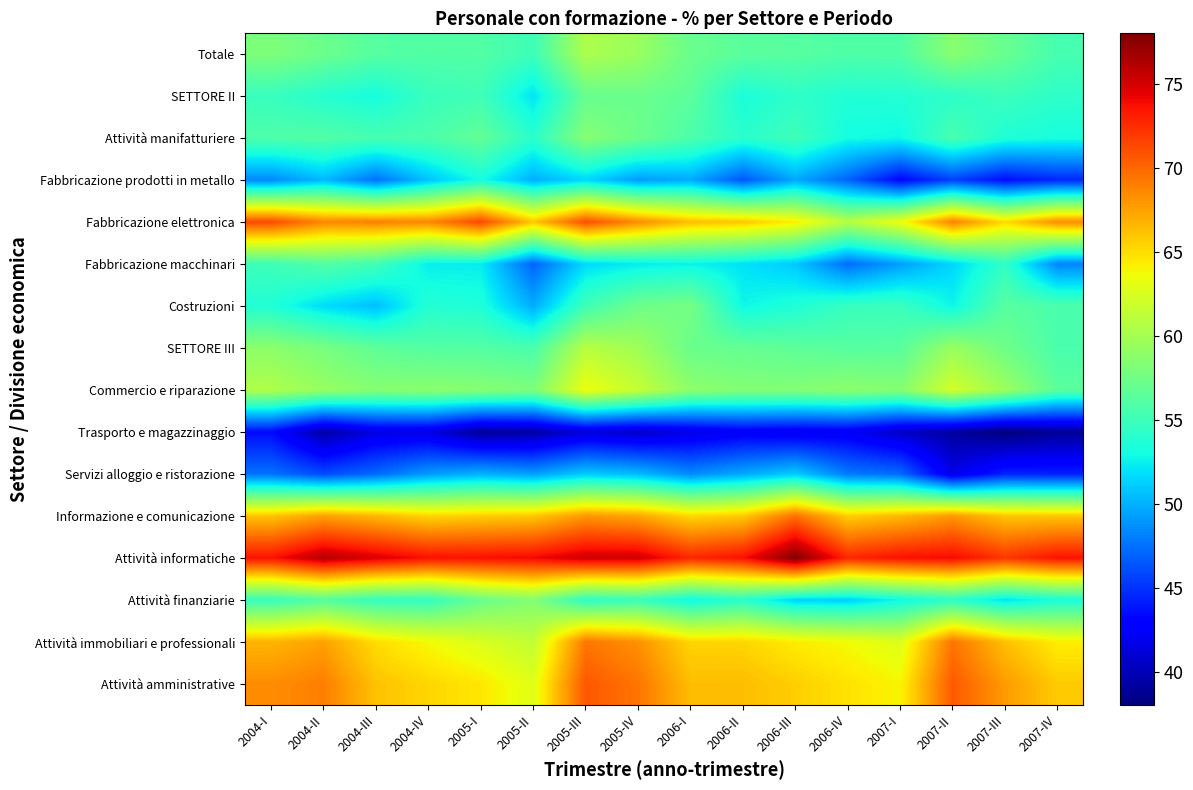

Reading left to right, extract all data points from this chart.

Totale: 2004-I=58.2	2004-II=57.2	2004-III=56.2	2004-IV=56.0	2005-I=56.0	2005-II=55.0	2005-III=60.4	2005-IV=59.4	2006-I=57.1	2006-II=56.4	2006-III=56.3	2006-IV=55.8	2007-I=55.9	2007-II=58.6	2007-III=57.0	2007-IV=55.5
SETTORE II: 2004-I=54.7	2004-II=53.9	2004-III=53.2	2004-IV=54.8	2005-I=55.1	2005-II=52.0	2005-III=57.0	2005-IV=57.2	2006-I=56.5	2006-II=53.3	2006-III=54.2	2006-IV=53.6	2007-I=53.7	2007-II=54.2	2007-III=54.9	2007-IV=54.2
Attività manifatturiere: 2004-I=55.8	2004-II=56.0	2004-III=55.4	2004-IV=55.6	2005-I=56.8	2005-II=54.0	2005-III=58.5	2005-IV=57.2	2006-I=55.7	2006-II=54.0	2006-III=55.1	2006-IV=53.0	2007-I=52.8	2007-II=55.5	2007-III=53.6	2007-IV=53.2
Fabbricazione prodotti in metallo: 2004-I=48.5	2004-II=50.3	2004-III=47.5	2004-IV=50.7	2005-I=53.1	2005-II=50.0	2005-III=51.5	2005-IV=49.2	2006-I=49.7	2006-II=46.5	2006-III=49.7	2006-IV=46.9	2007-I=43.2	2007-II=45.6	2007-III=43.5	2007-IV=44.6
Fabbricazione elettronica: 2004-I=71.2	2004-II=68.7	2004-III=68.9	2004-IV=68.6	2005-I=71.3	2005-II=65.9	2005-III=71.0	2005-IV=68.4	2006-I=66.3	2006-II=65.8	2006-III=64.3	2006-IV=60.8	2007-I=63.5	2007-II=68.9	2007-III=65.1	2007-IV=68.3
Fabbricazione macchinari: 2004-I=55.0	2004-II=56.0	2004-III=55.2	2004-IV=52.4	2005-I=52.3	2005-II=46.9	2005-III=51.6	2005-IV=52.3	2006-I=52.6	2006-II=51.9	2006-III=50.9	2006-IV=47.3	2007-I=49.3	2007-II=51.5	2007-III=54.4	2007-IV=48.3
Costruzioni: 2004-I=53.6	2004-II=51.7	2004-III=50.6	2004-IV=53.8	2005-I=53.5	2005-II=49.8	2005-III=55.1	2005-IV=57.3	2006-I=57.7	2006-II=52.8	2006-III=53.5	2006-IV=54.7	2007-I=54.8	2007-II=52.7	2007-III=56.3	2007-IV=55.6
SETTORE III: 2004-I=58.8	2004-II=57.8	2004-III=56.6	2004-IV=56.1	2005-I=56.0	2005-II=55.6	2005-III=60.9	2005-IV=59.8	2006-I=57.2	2006-II=56.9	2006-III=56.5	2006-IV=56.2	2007-I=56.3	2007-II=59.5	2007-III=57.3	2007-IV=55.6
Commercio e riparazione: 2004-I=60.5	2004-II=59.3	2004-III=58.5	2004-IV=58.8	2005-I=58.5	2005-II=58.0	2005-III=63.5	2005-IV=61.6	2006-I=58.9	2006-II=58.4	2006-III=58.4	2006-IV=58.8	2007-I=58.5	2007-II=62.2	2007-III=59.6	2007-IV=56.4
Trasporto e magazzinaggio: 2004-I=43.4	2004-II=39.4	2004-III=41.5	2004-IV=41.5	2005-I=38.9	2005-II=39.3	2005-III=41.2	2005-IV=40.6	2006-I=41.6	2006-II=42.3	2006-III=42.0	2006-IV=42.3	2007-I=40.5	2007-II=39.2	2007-III=38.0	2007-IV=38.9
Servizi alloggio e ristorazione: 2004-I=47.5	2004-II=46.0	2004-III=47.2	2004-IV=49.1	2005-I=50.0	2005-II=49.3	2005-III=51.0	2005-IV=50.4	2006-I=48.5	2006-II=49.7	2006-III=51.0	2006-IV=47.8	2007-I=47.2	2007-II=41.7	2007-III=44.4	2007-IV=44.3
Informazione e comunicazione: 2004-I=66.0	2004-II=67.5	2004-III=66.5	2004-IV=65.3	2005-I=65.6	2005-II=65.9	2005-III=67.9	2005-IV=67.3	2006-I=65.2	2006-II=65.8	2006-III=69.6	2006-IV=65.6	2007-I=66.5	2007-II=67.9	2007-III=66.0	2007-IV=66.0
Attività informatiche: 2004-I=73.6	2004-II=76.0	2004-III=74.8	2004-IV=73.7	2005-I=73.7	2005-II=74.0	2005-III=75.2	2005-IV=75.1	2006-I=72.7	2006-II=73.7	2006-III=77.9	2006-IV=72.7	2007-I=73.7	2007-II=74.0	2007-III=72.0	2007-IV=73.6
Attività finanziarie: 2004-I=54.7	2004-II=56.1	2004-III=54.6	2004-IV=54.4	2005-I=57.1	2005-II=58.4	2005-III=54.2	2005-IV=54.8	2006-I=52.7	2006-II=54.0	2006-III=51.4	2006-IV=51.2	2007-I=52.8	2007-II=54.2	2007-III=52.0	2007-IV=53.3
Attività immobiliari e professionali: 2004-I=66.7	2004-II=67.5	2004-III=65.0	2004-IV=63.8	2005-I=62.5	2005-II=61.4	2005-III=69.3	2005-IV=68.2	2006-I=65.3	2006-II=65.3	2006-III=64.3	2006-IV=63.7	2007-I=62.7	2007-II=69.4	2007-III=66.2	2007-IV=64.3
Attività amministrative: 2004-I=68.4	2004-II=69.0	2004-III=66.1	2004-IV=65.3	2005-I=64.6	2005-II=62.9	2005-III=70.7	2005-IV=69.4	2006-I=66.3	2006-II=66.3	2006-III=65.6	2006-IV=64.8	2007-I=64.0	2007-II=70.6	2007-III=67.8	2007-IV=65.7